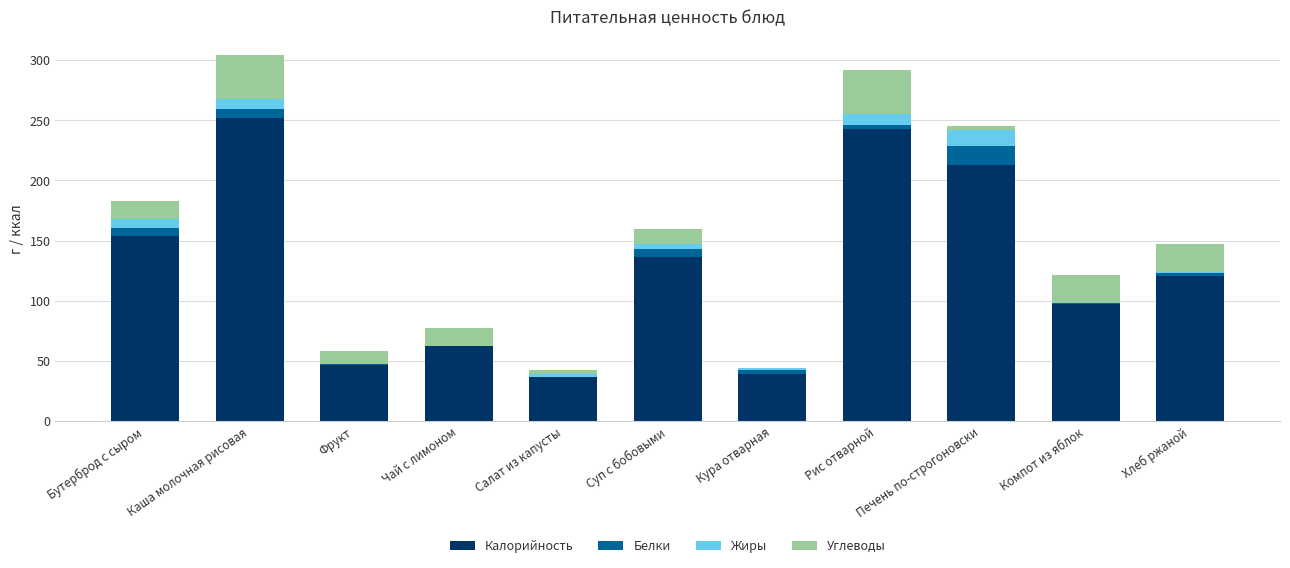

At which category is the sum across all series the highest?

Каша молочная рисовая